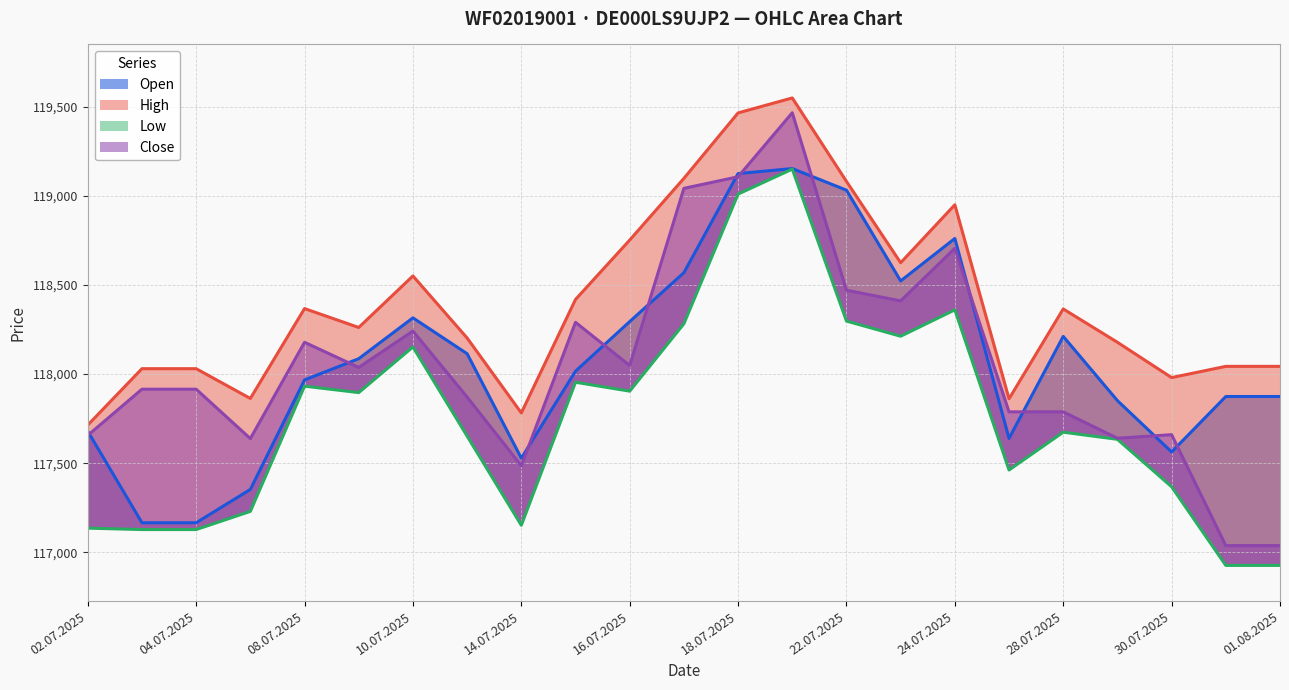

What are all the series names shown in the legend?

Open, High, Low, Close